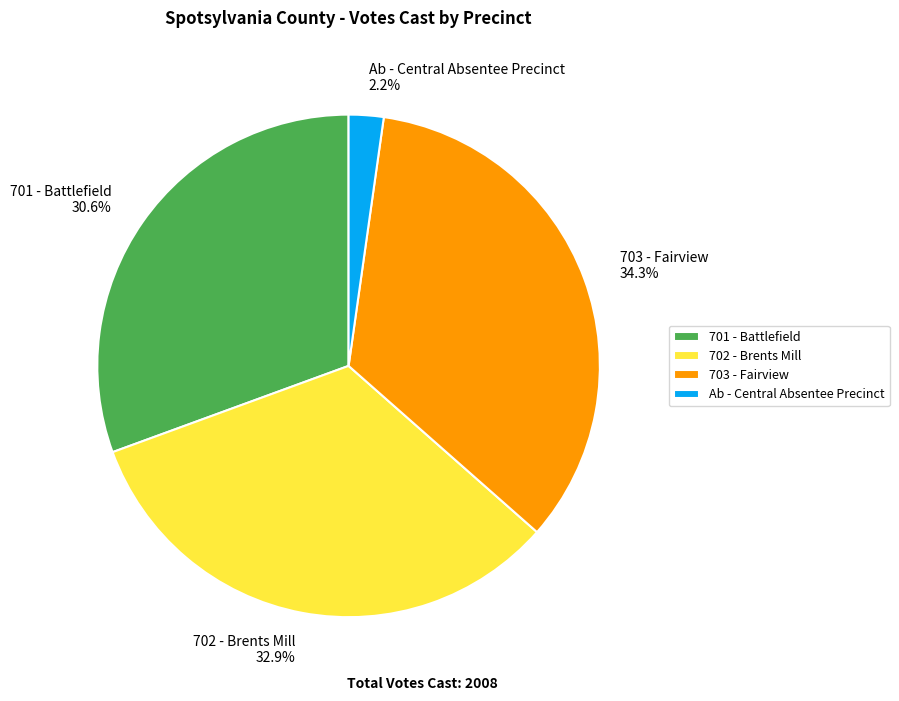

Count the number of slices in the pie.

4